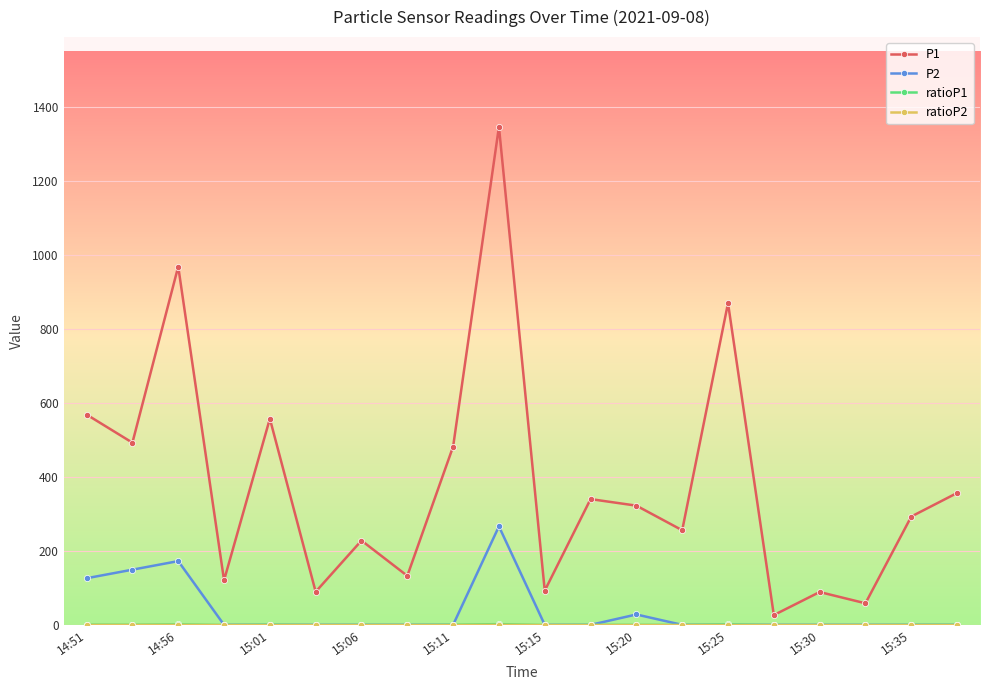

Which series has the largest total across all categories?

P1